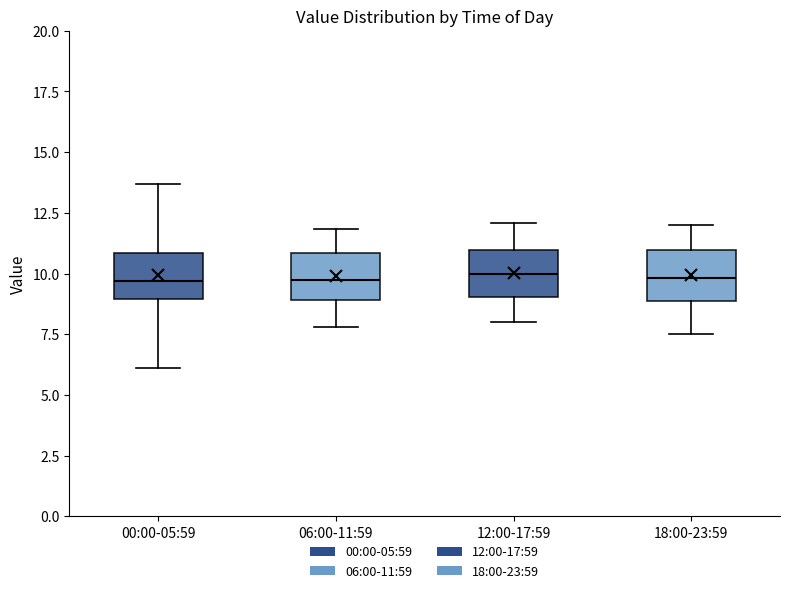

Where is the lower edge of the box for 00:00-05:59 on the y-axis? The values are not printed on the chart, so give them approximately, as read against the axis.

9.0